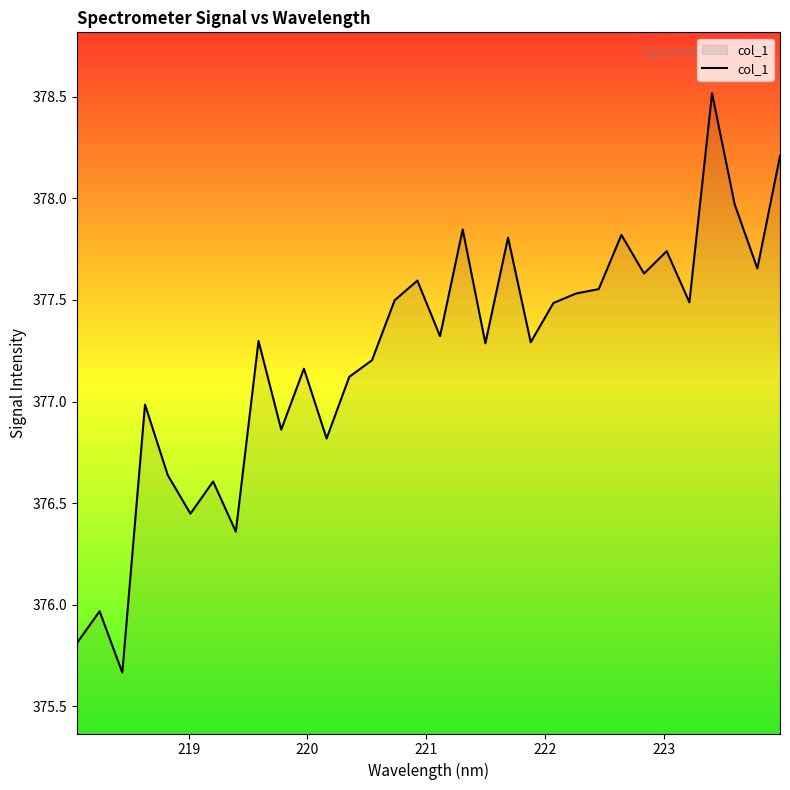

What is the maximum value shown in the chart?

378.5